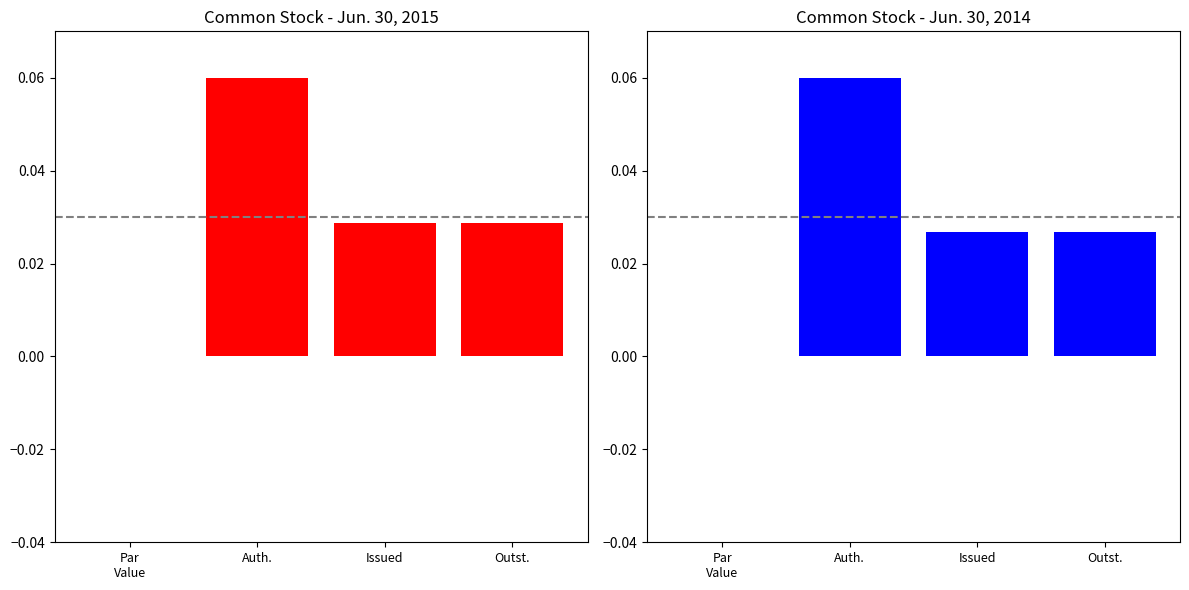

What position from the left is Outst.?

4